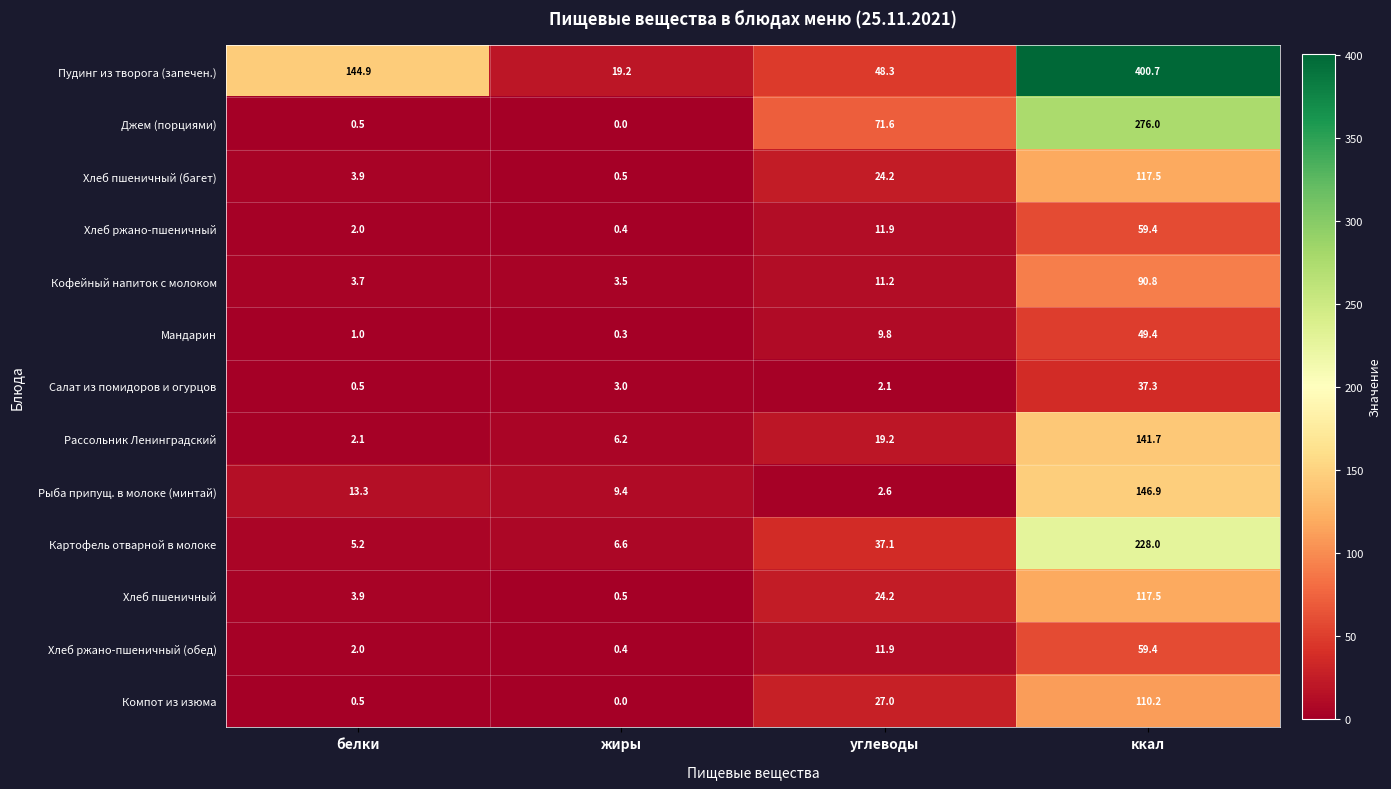

Where is Хлеб ржано-пшеничный nearest to the value 29?

углеводы